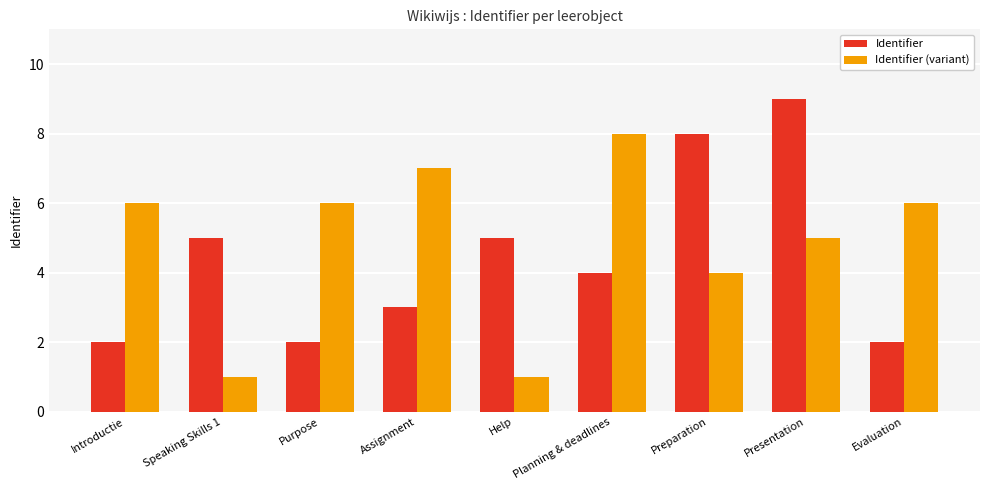

Reading right to left, what are all the values shown in this chart?

Identifier: Evaluation=2	Presentation=9	Preparation=8	Planning & deadlines=4	Help=5	Assignment=3	Purpose=2	Speaking Skills 1=5	Introductie=2
Identifier (variant): Evaluation=6	Presentation=5	Preparation=4	Planning & deadlines=8	Help=1	Assignment=7	Purpose=6	Speaking Skills 1=1	Introductie=6